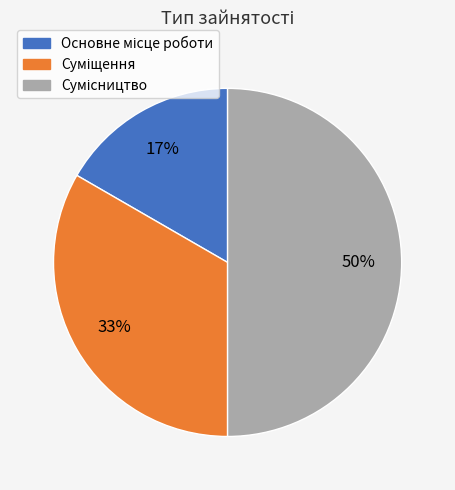

To the nearest percent, what is the difference between the largest and smallest slice percentages?

33%